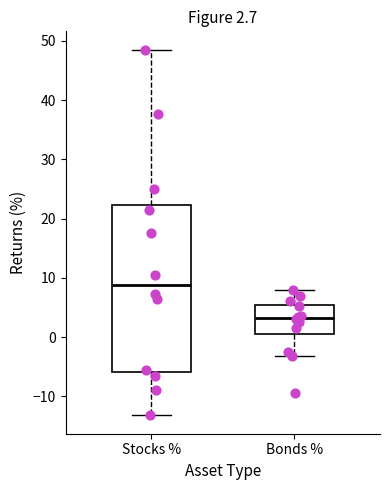

Which box is the tallest, from its lower edge to its upper edge?

Stocks %